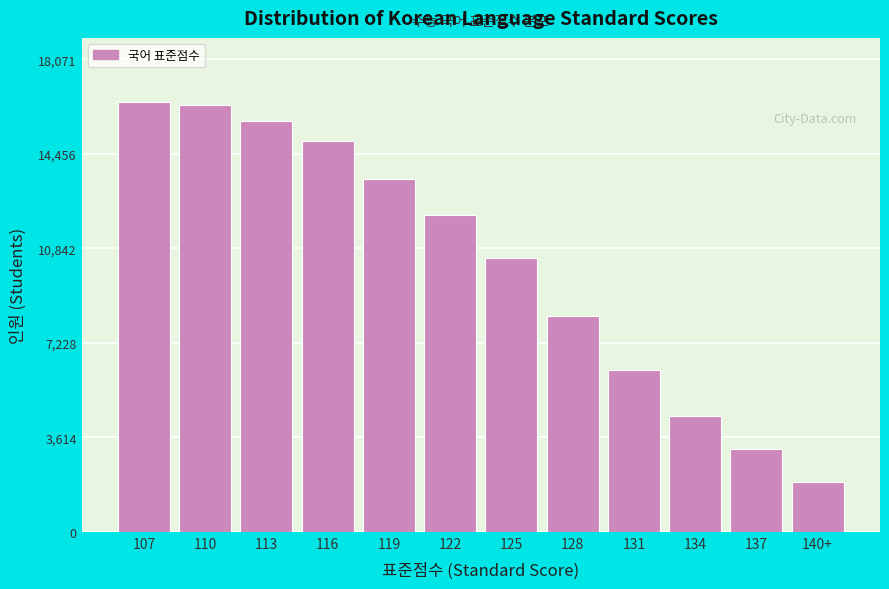

Reading right to left, list all the values displayed in this chart.

140+=1922	137=3152	134=4437	131=6199	128=8242	125=10485	122=12117	119=13481	116=14958	113=15705	110=16322	107=16429